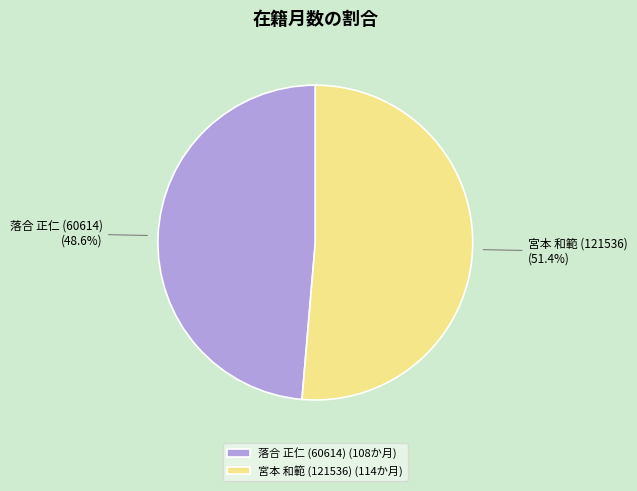

Rank the categories by value from lowest to highest.

落合 正仁 (60614), 宮本 和範 (121536)